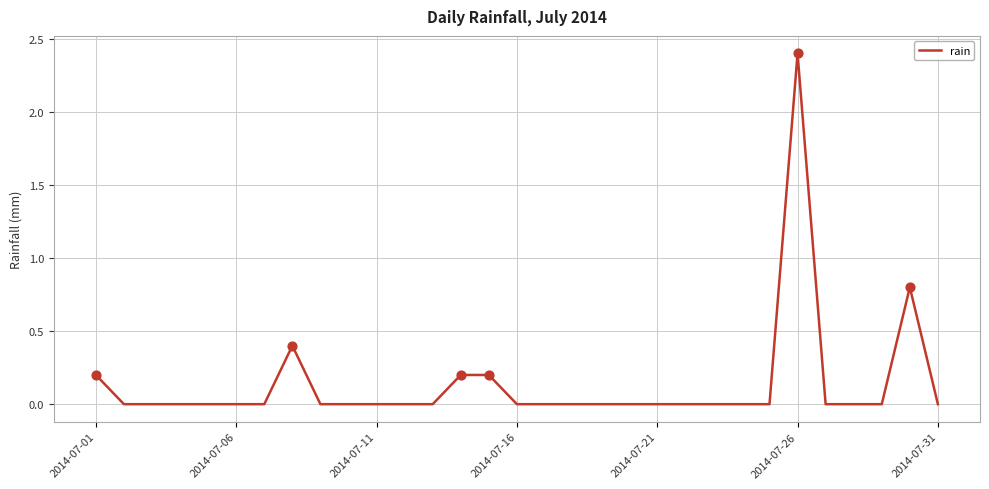

What is the difference between the maximum and minimum values?

2.4